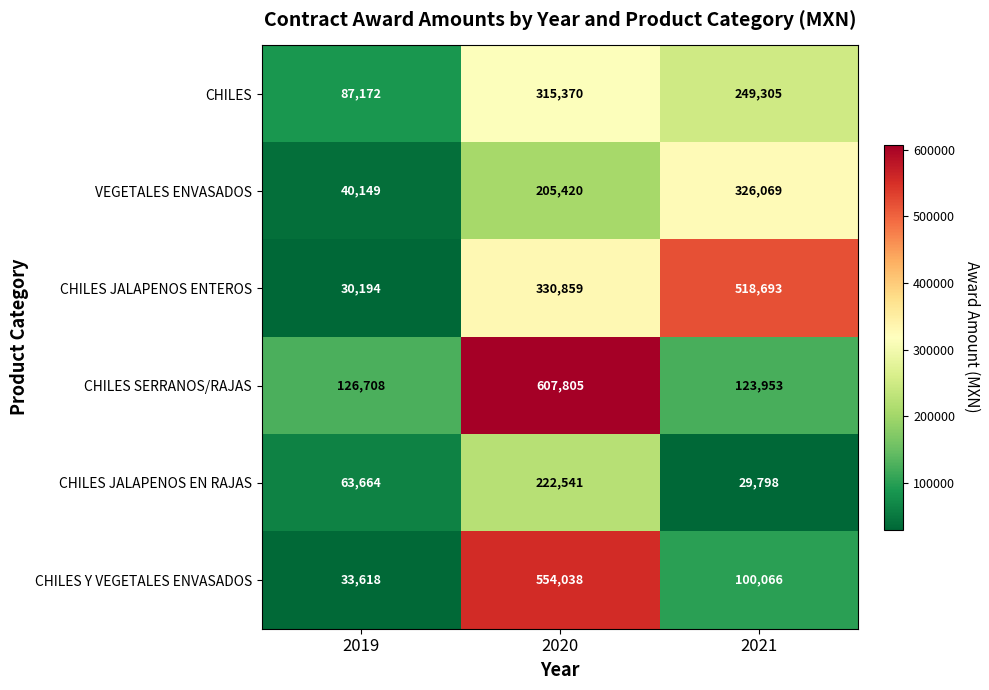

What is the total value across all series at 2020?

2236033